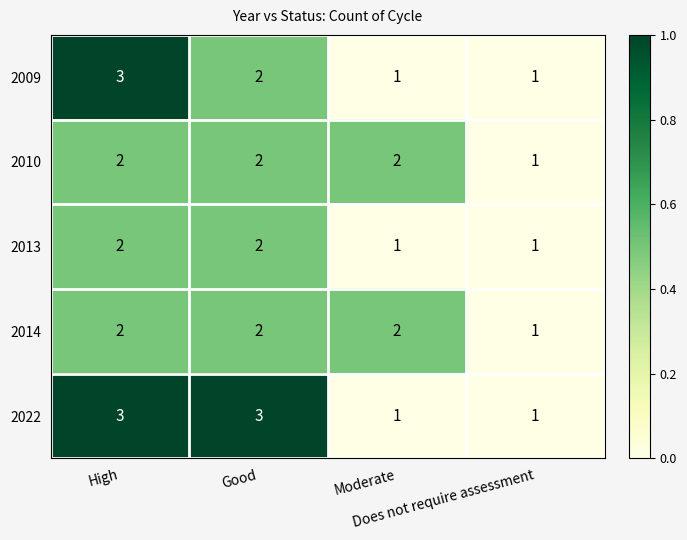

Count the 2013 values in the range 1 to 2.

4